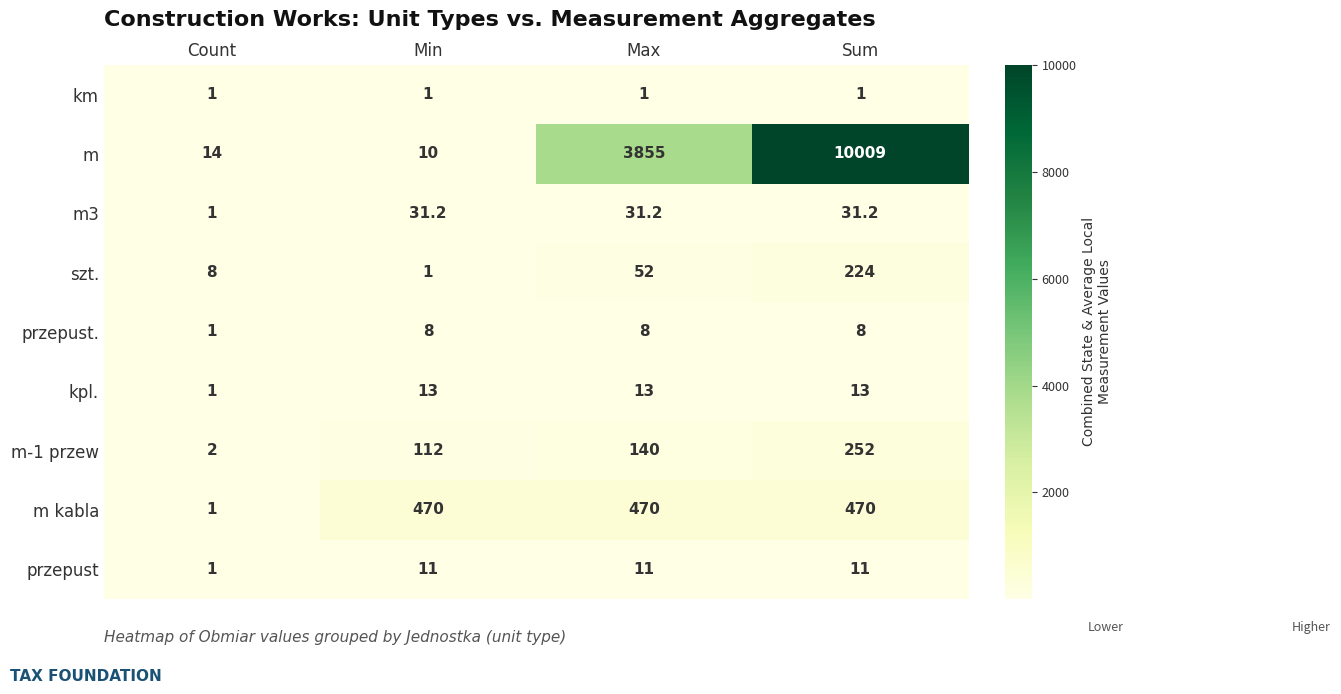

What is the spread (max minus min) of values at Sum?

10008.0